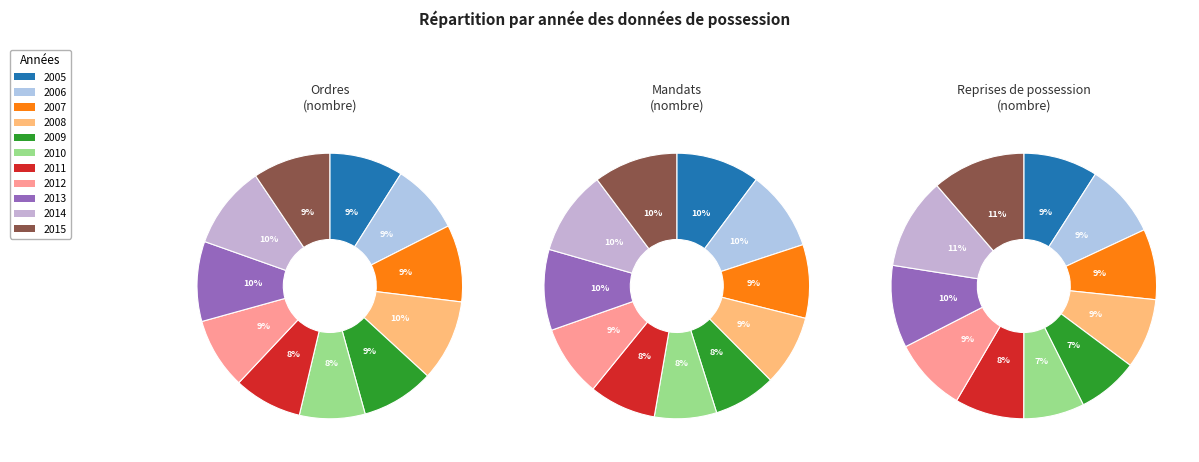

What percentage is the 7 slice, to the nearest percent?

9%